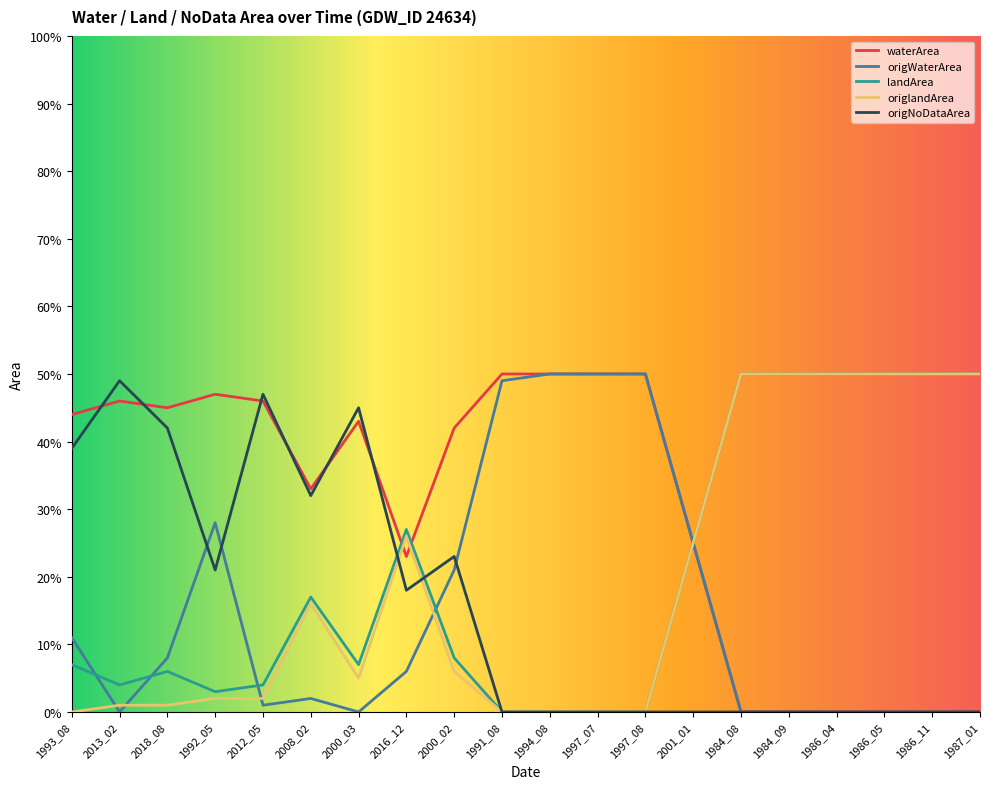

Does the chart display data point markers on the line(s)?

No